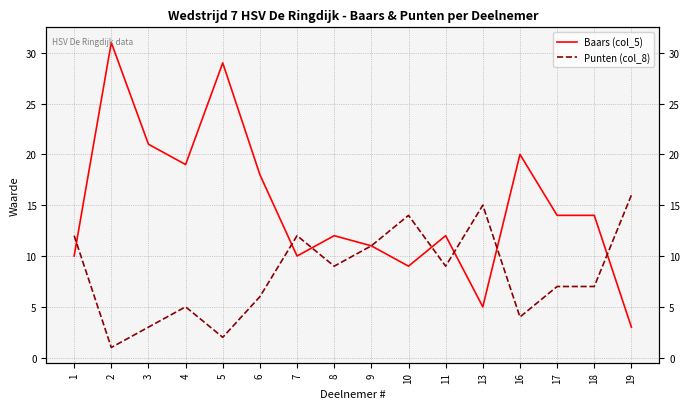

What is the value of the Punten (col_8) point at the 3rd from the left?

3